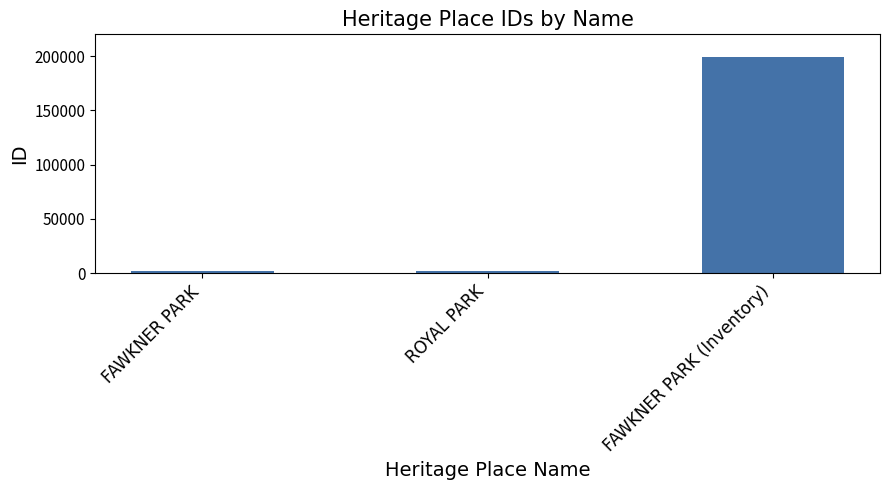

What is the value of the 2nd bar from the left?

1954